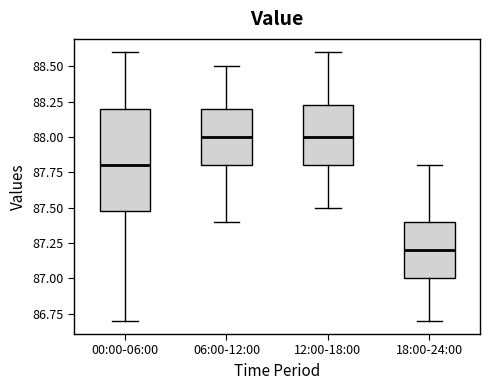

Reading left to right, transcribe this box plot: for each box, give where its median line is, the range the box spans, and where its two whiskers end, as read against the y-axis. The values are not printed on the chart, so give them approximately, as read against the axis.

00:00-06:00: median 87.80, box 87.50 to 88.20, whiskers 86.70 to 88.60
06:00-12:00: median 88.00, box 87.80 to 88.20, whiskers 87.40 to 88.50
12:00-18:00: median 88.00, box 87.80 to 88.25, whiskers 87.50 to 88.60
18:00-24:00: median 87.20, box 87.00 to 87.40, whiskers 86.70 to 87.80